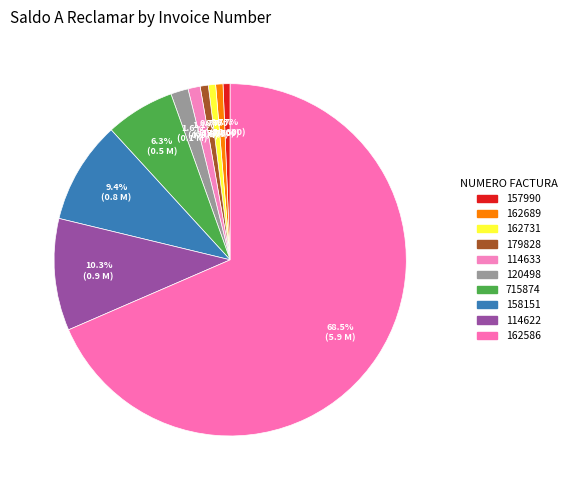

Between 715874 and 162586, which is larger?

162586